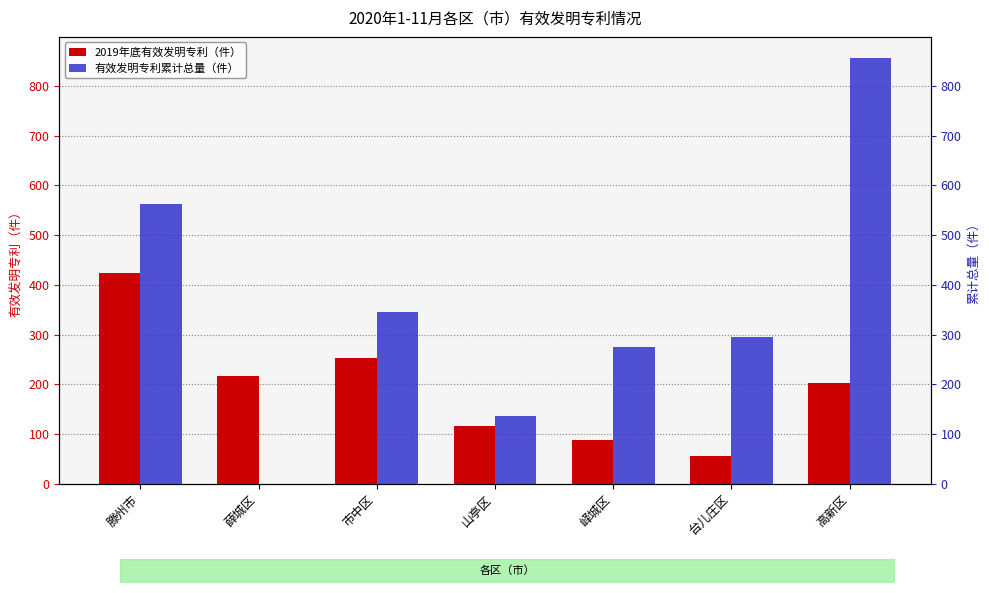

The value of 2019年底有效发明专利（件） at 薛城区 is 216. True or false?

True